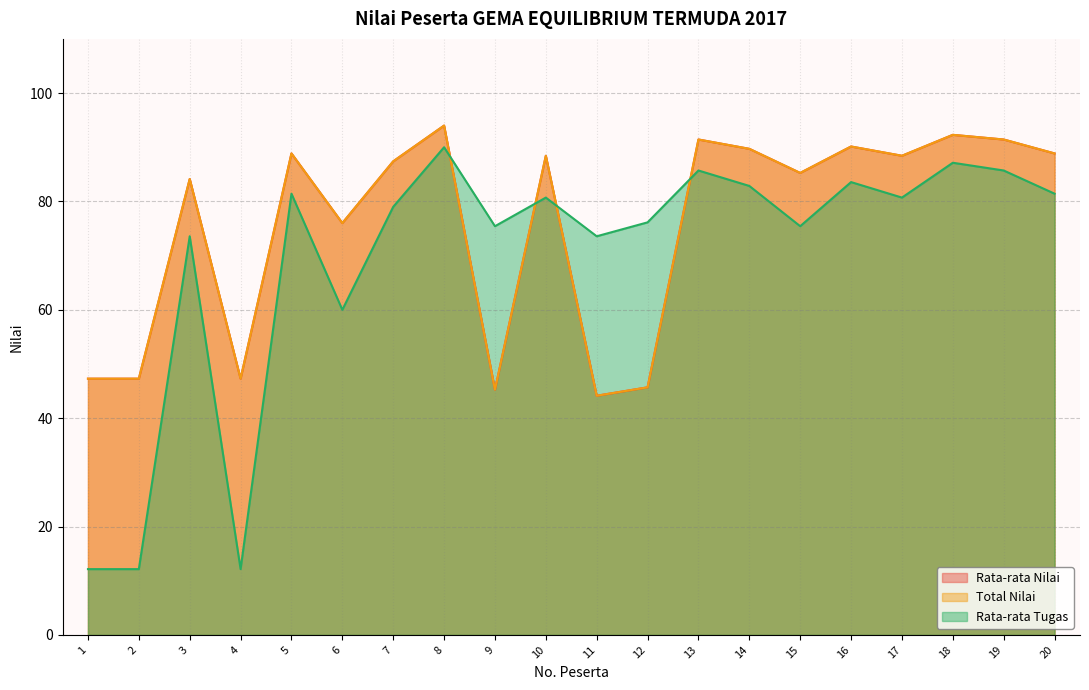

What is the value of the Rata-rata Tugas point at the 17th from the left?

80.7